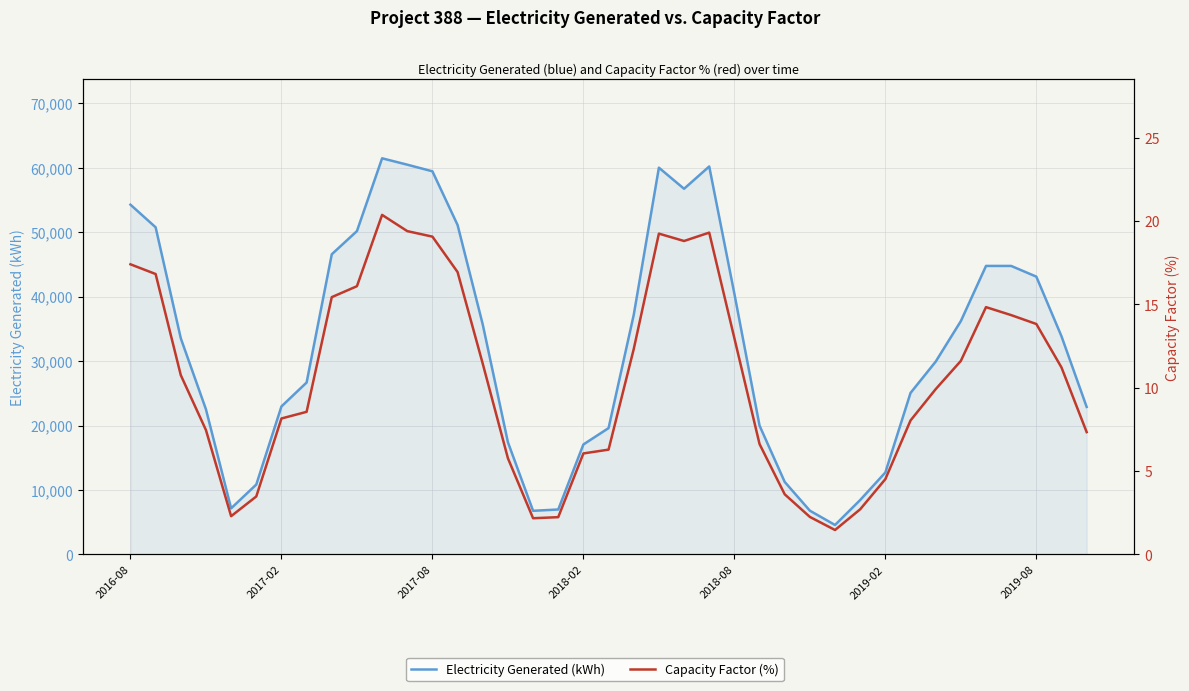

True or false: Capacity Factor (%) and Electricity Generated (kWh) intersect in this chart.

False